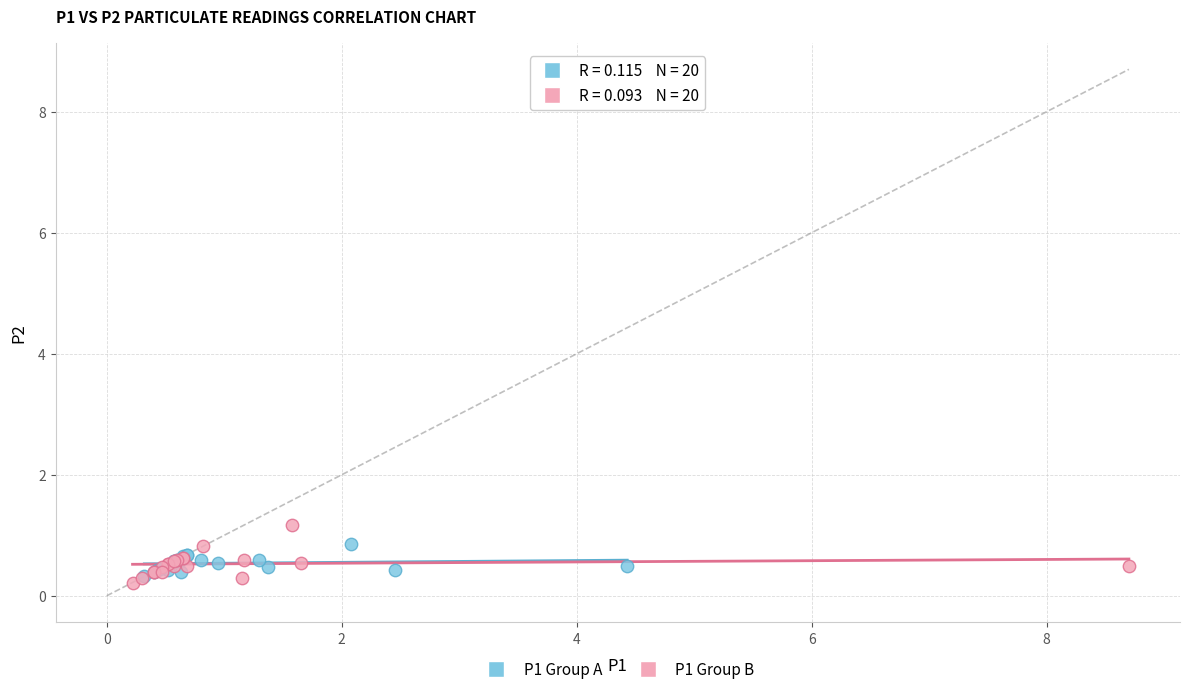

What are all the series names shown in the legend?

P1 Group A, P1 Group B